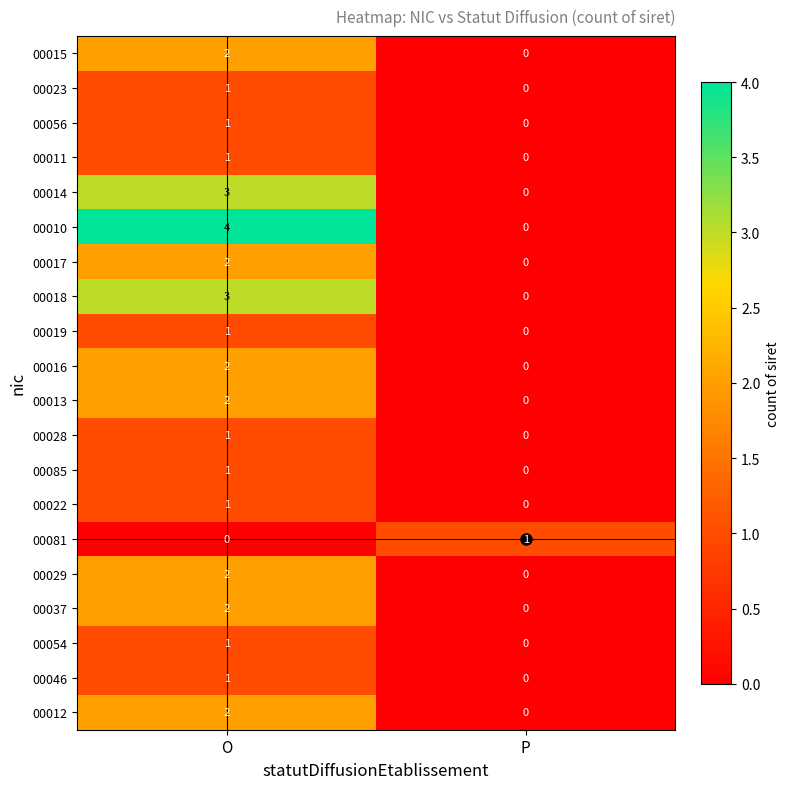

What is the spread (max minus min) of values at P?

1